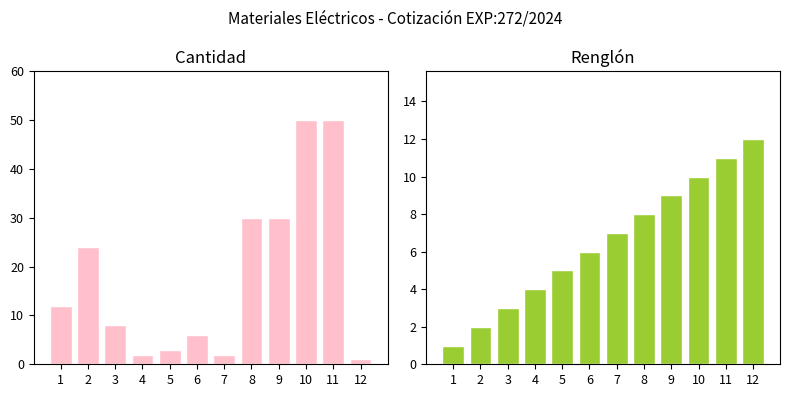

List the labels in order of Cantidad value, smallest first.

12, 4, 7, 5, 6, 3, 1, 2, 8, 9, 10, 11